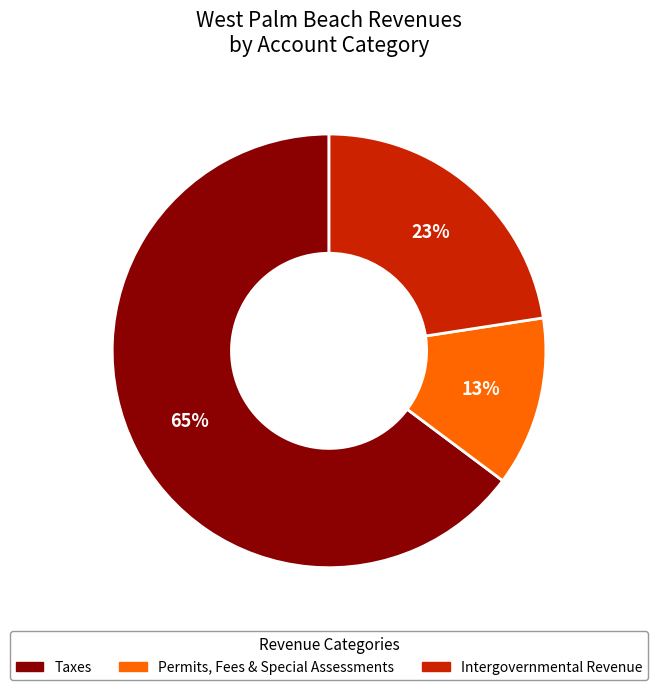

Is there any slice that represents more than half of the pie?

Yes